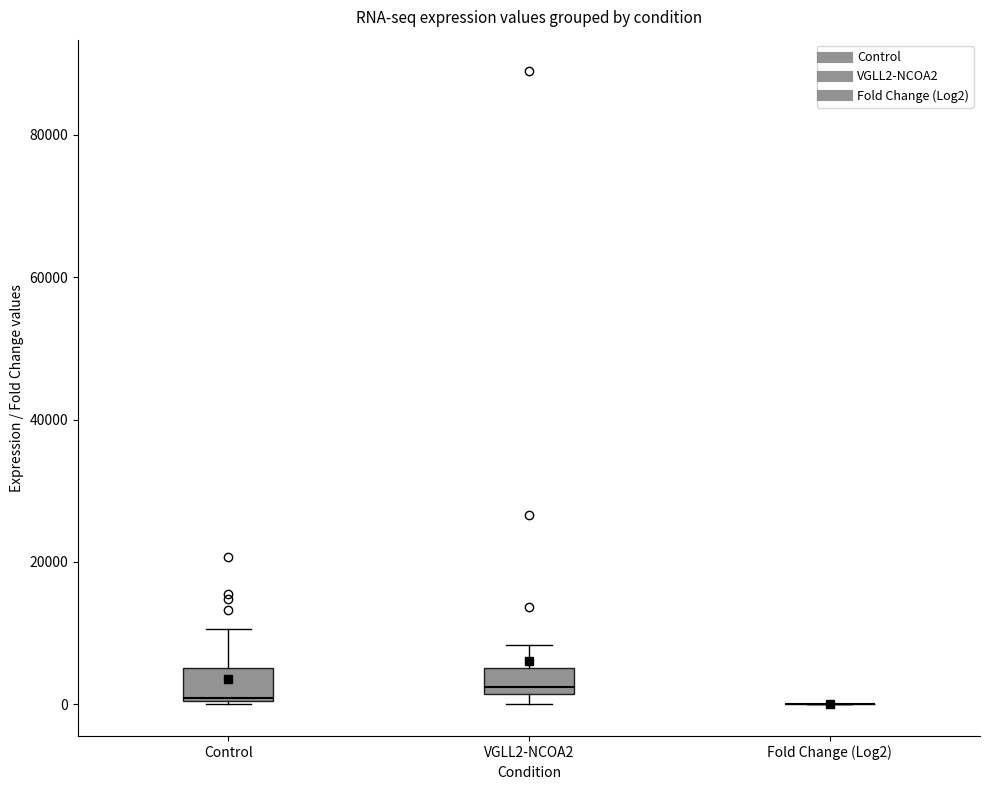

Where is the upper edge of the box for VGLL2-NCOA2 on the y-axis? The values are not printed on the chart, so give them approximately, as read against the axis.

6000